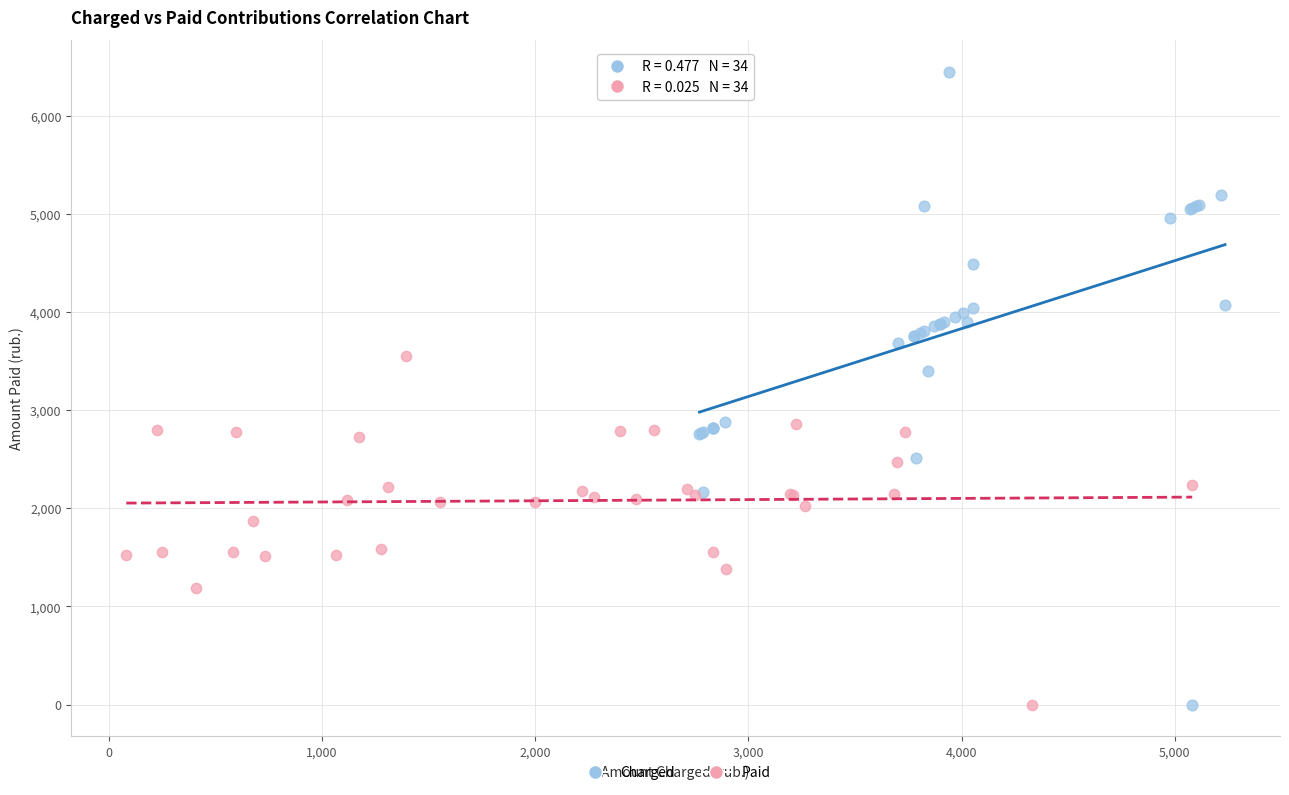

Which series contains the highest Y value?

Charged